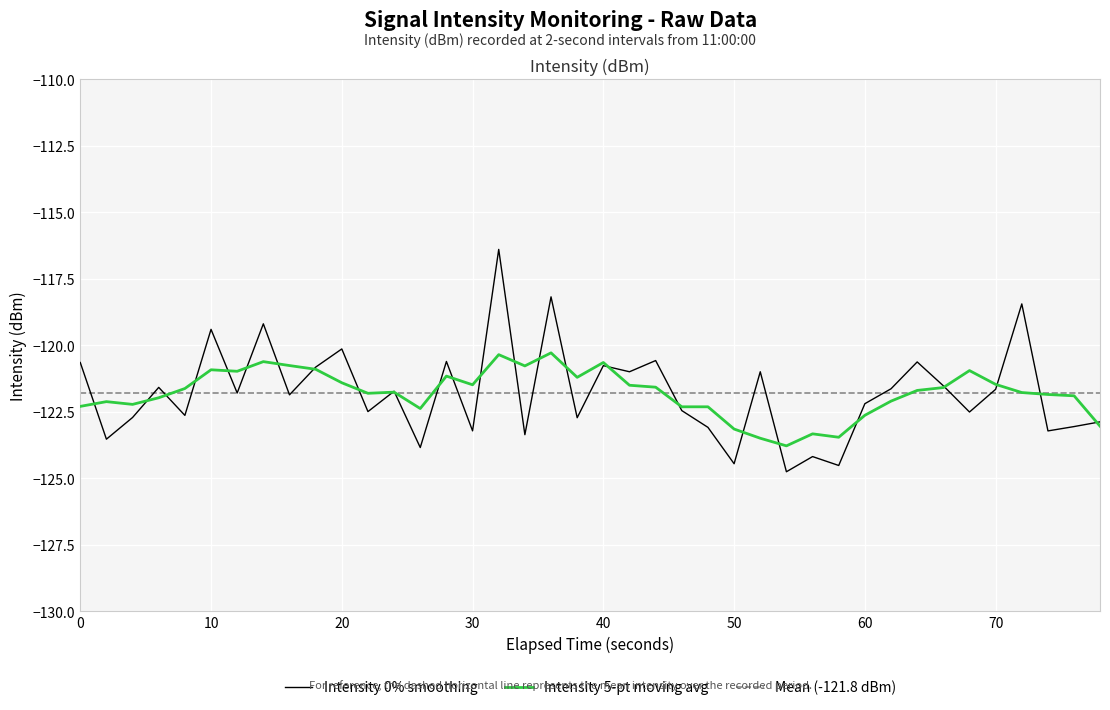

Count the number of values greater than -121.

14